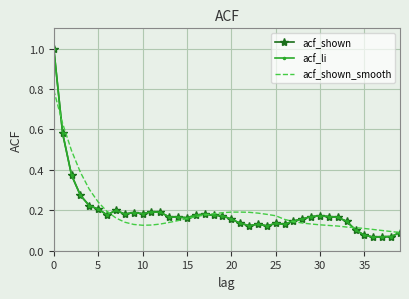

How many lines are shown in the chart?

3